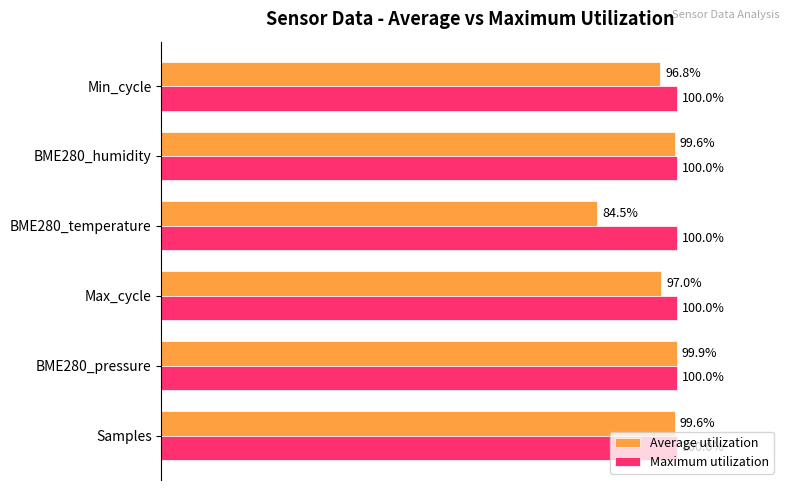

Between BME280_pressure and Min_cycle, which series saw the biggest shift?

Average utilization